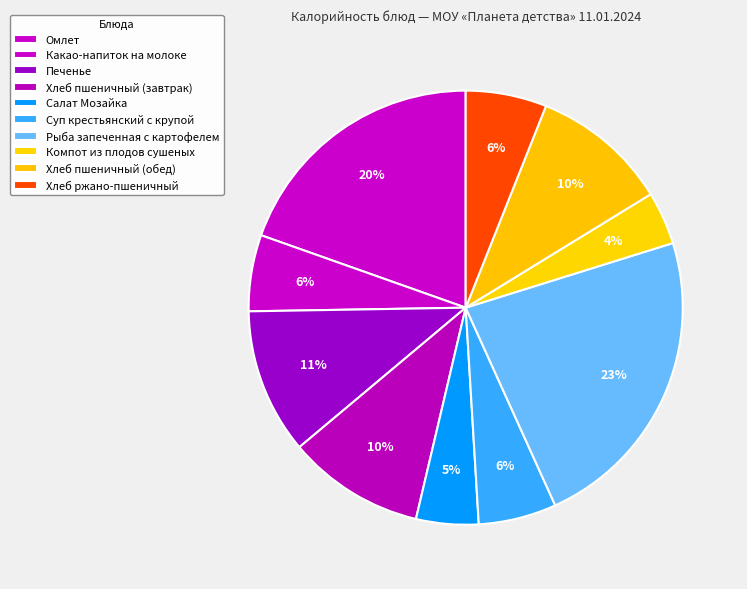

How many segments does this pie chart have?

10